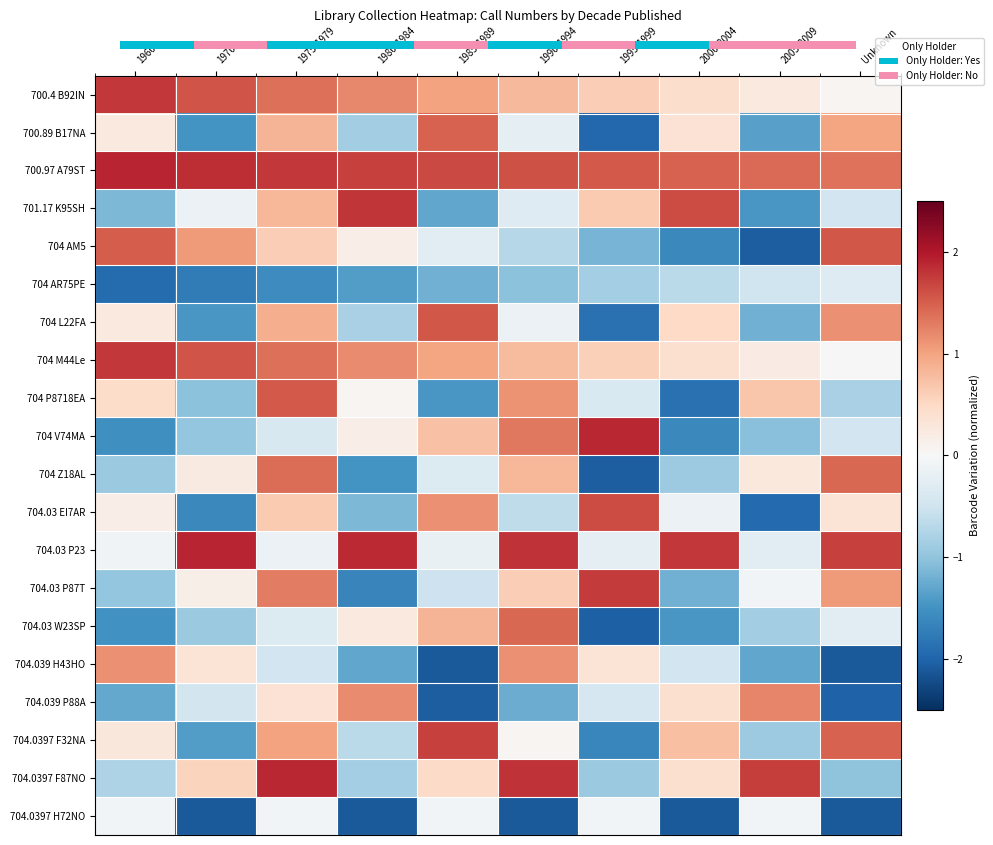

Is the value of 704 AR75PE at 1990-1994 greater than the value of 704 Z18AL at Unknown?

No